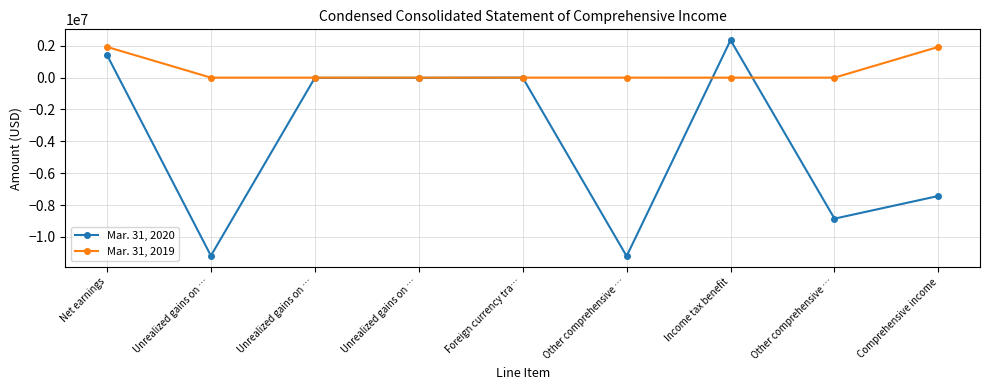

Reading left to right, extract all data points from this chart.

Mar. 31, 2020: Net earnings=1424449	Unrealized gains on …=-11181151	Unrealized gains on …=-13085	Unrealized gains on …=-12046	Foreign currency tra…=-445	Other comprehensive …=-11206727	Income tax benefit=2354414	Other comprehensive …=-8852313	Comprehensive income=-7427864
Mar. 31, 2019: Net earnings=1930318	Unrealized gains on …=0	Unrealized gains on …=0	Unrealized gains on …=0	Foreign currency tra…=1092	Other comprehensive …=1092	Income tax benefit=-272	Other comprehensive …=820	Comprehensive income=1931138